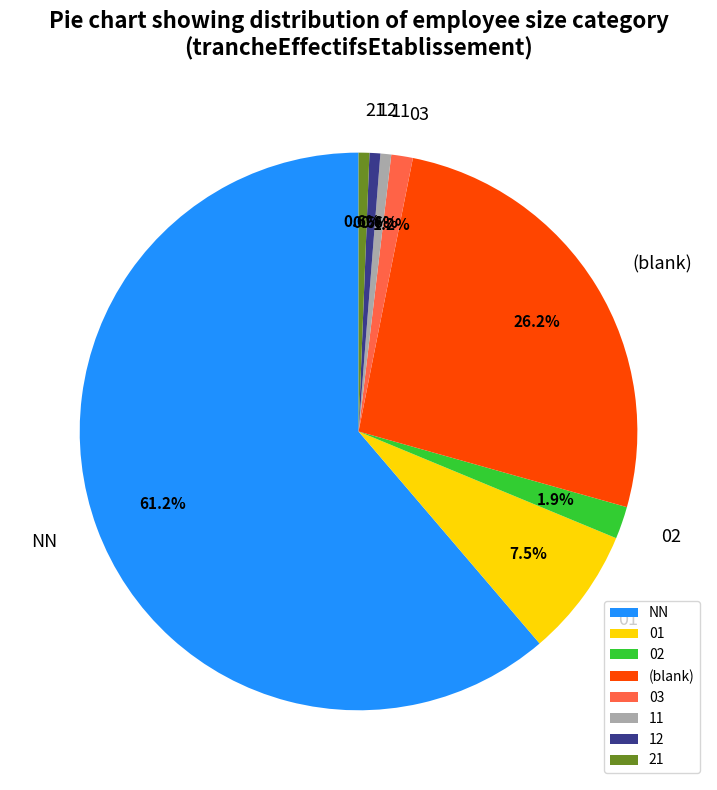

Combined, do 01 and 12 account for over 50%?

No